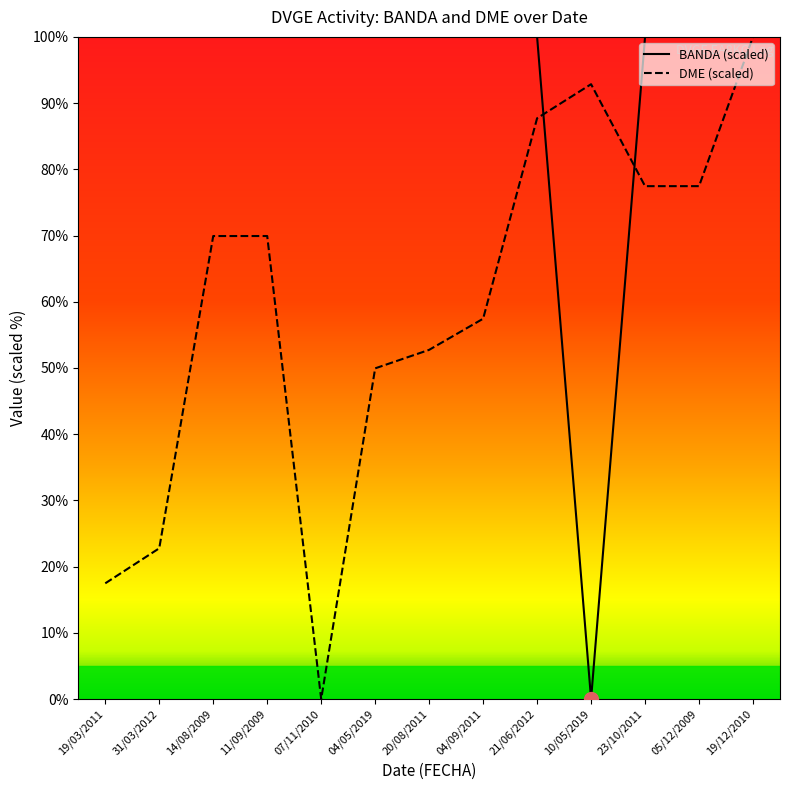

What is the sum of the DME (scaled) values at 14/08/2009 and 23/10/2011?

147.4